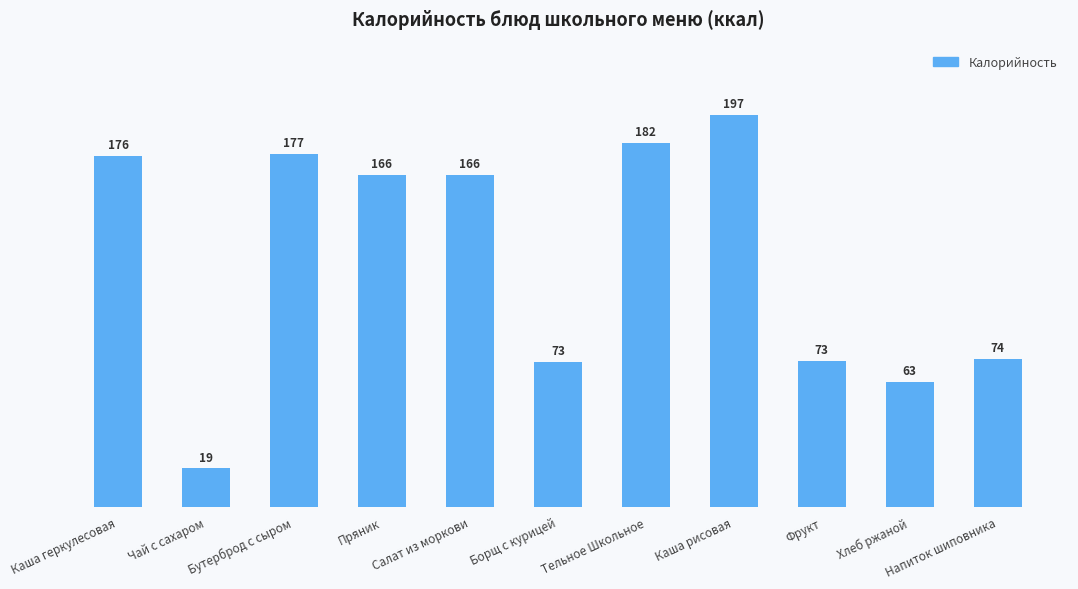

What is the label of the 3rd bar from the left?

Бутерброд с сыром